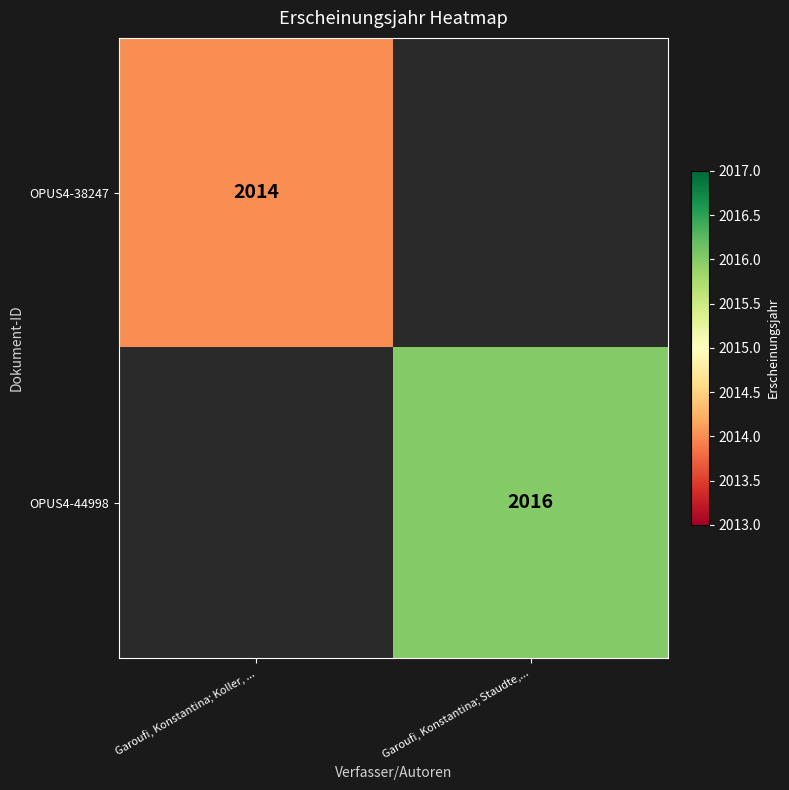

Is it true that OPUS4-38247 equals 3476 at Garoufi, Konstantina; Koller, ...?

False